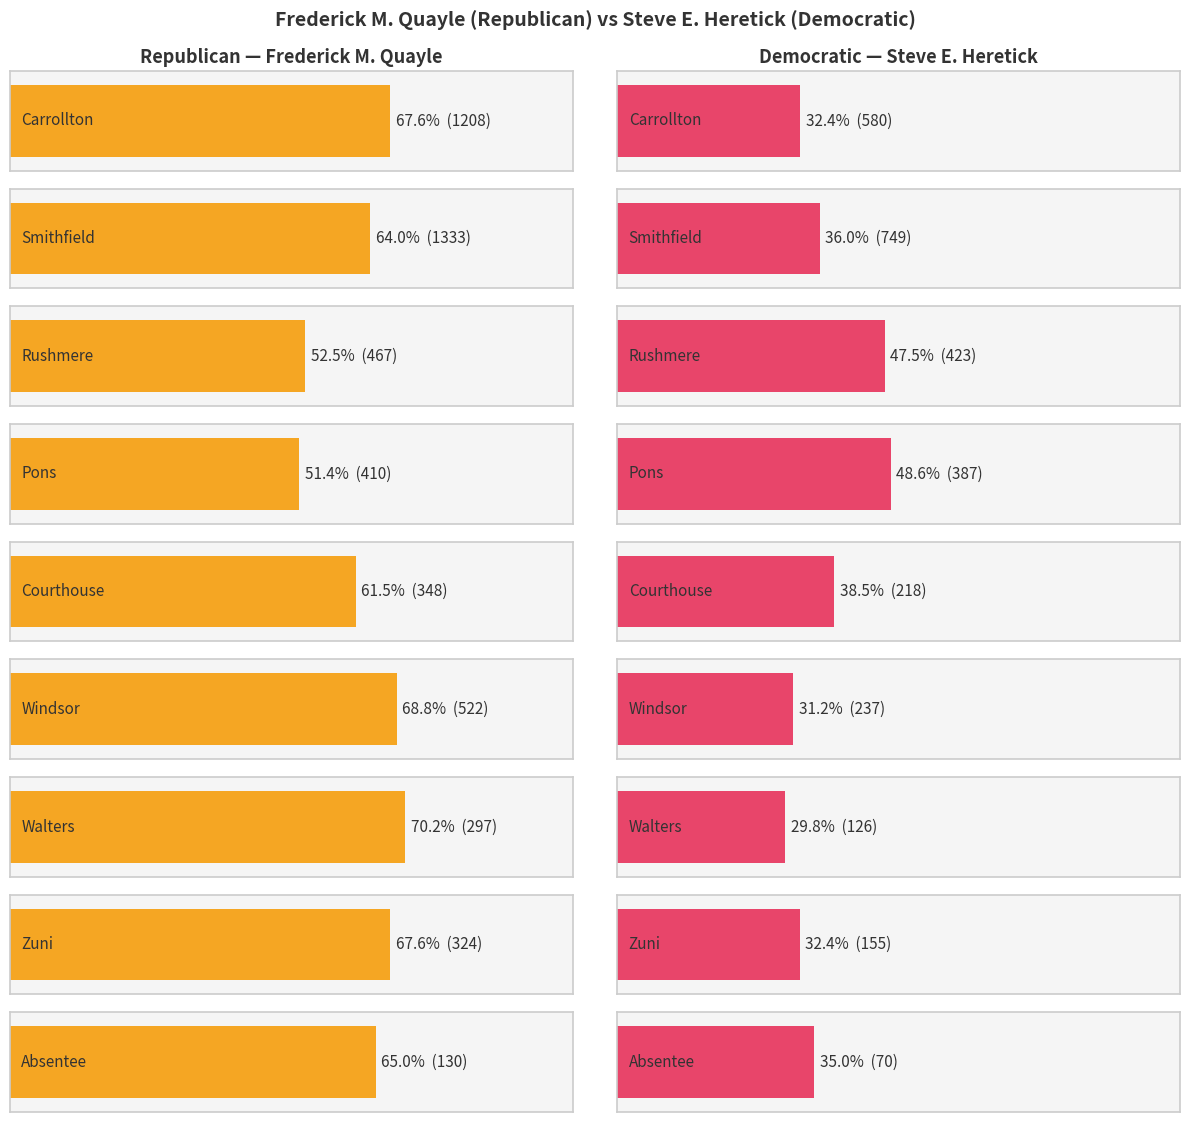

How many bars are there in total?

18